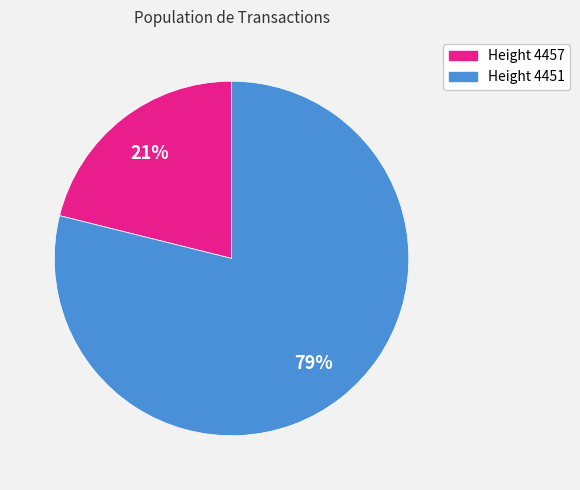

Does any single category account for the majority?

Yes